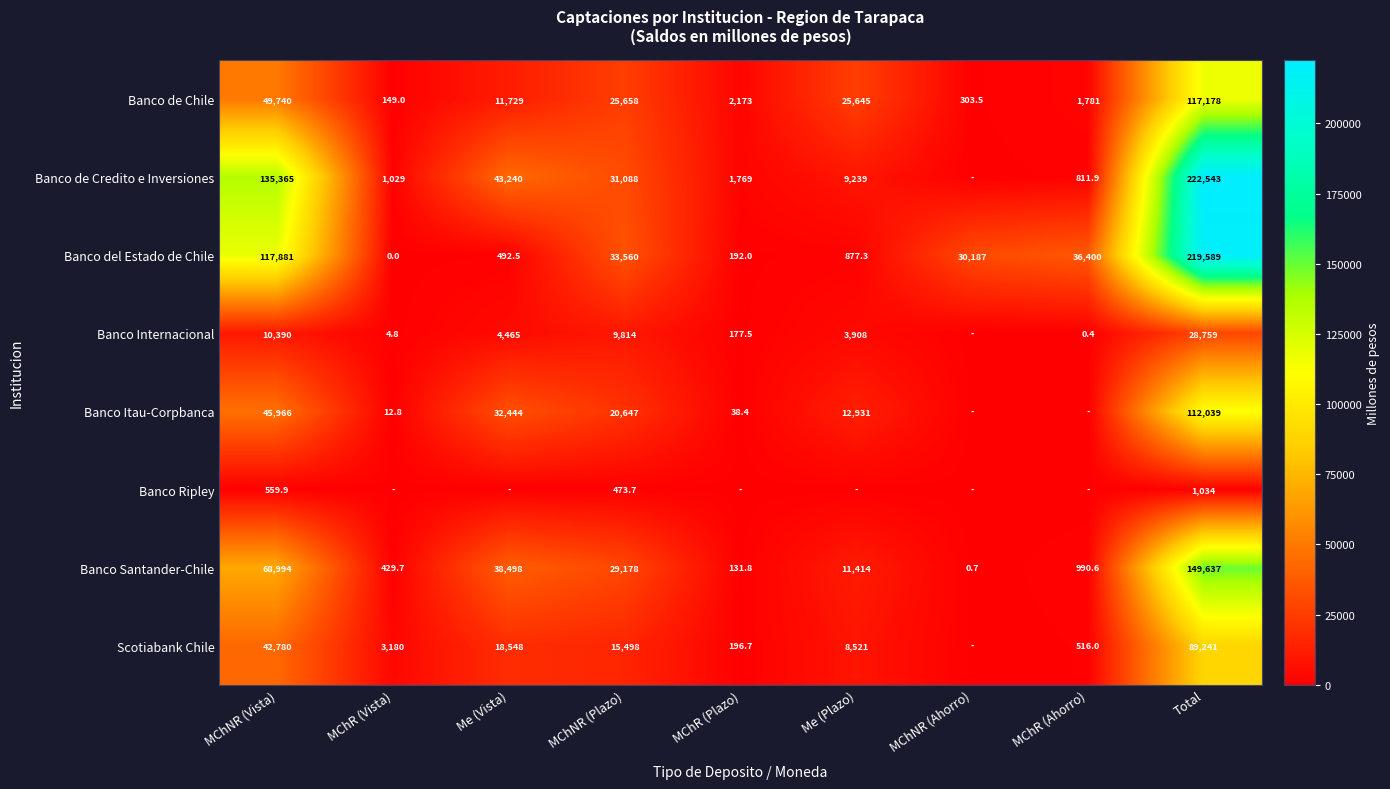

What is the sum of all Banco del Estado de Chile values?

439178.8